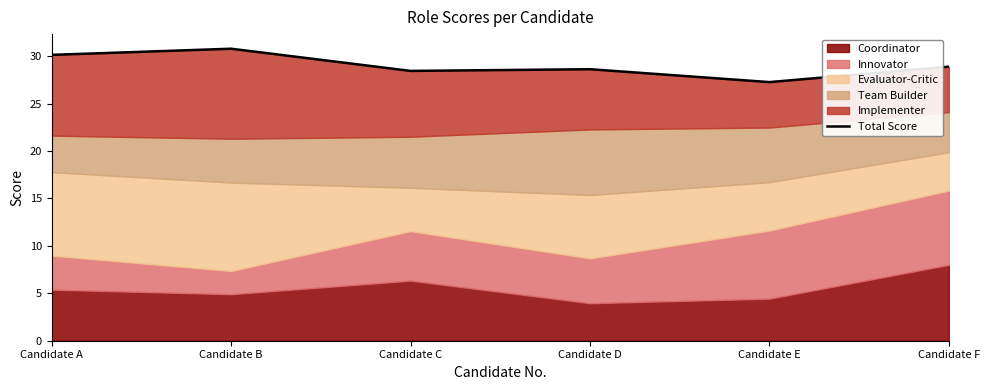

How many lines are shown in the chart?

1